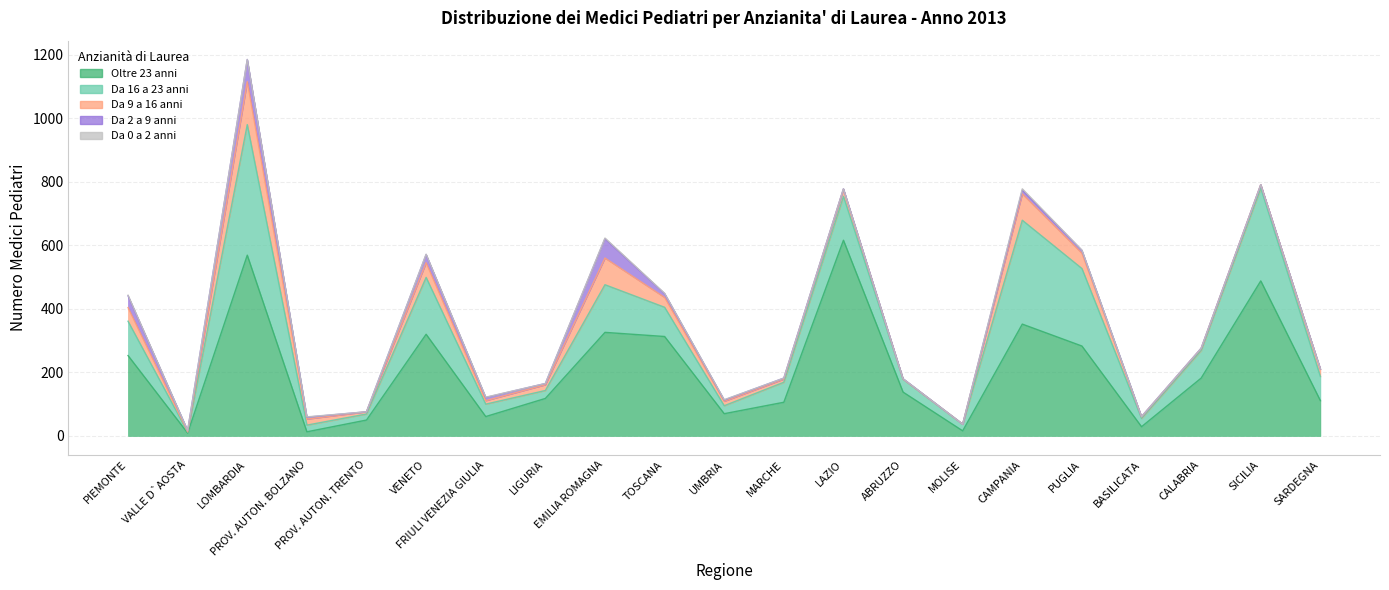

What is the sum of all Oltre 23 anni values?

4423